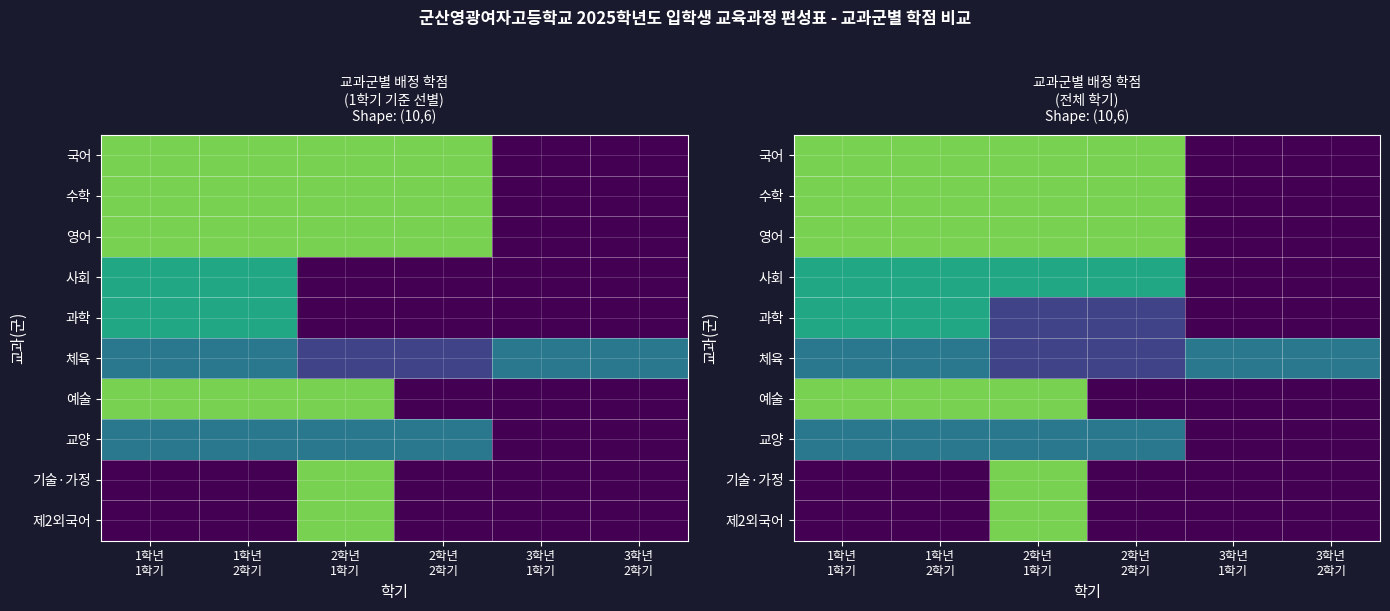

How many distinct data groups are displayed?

10